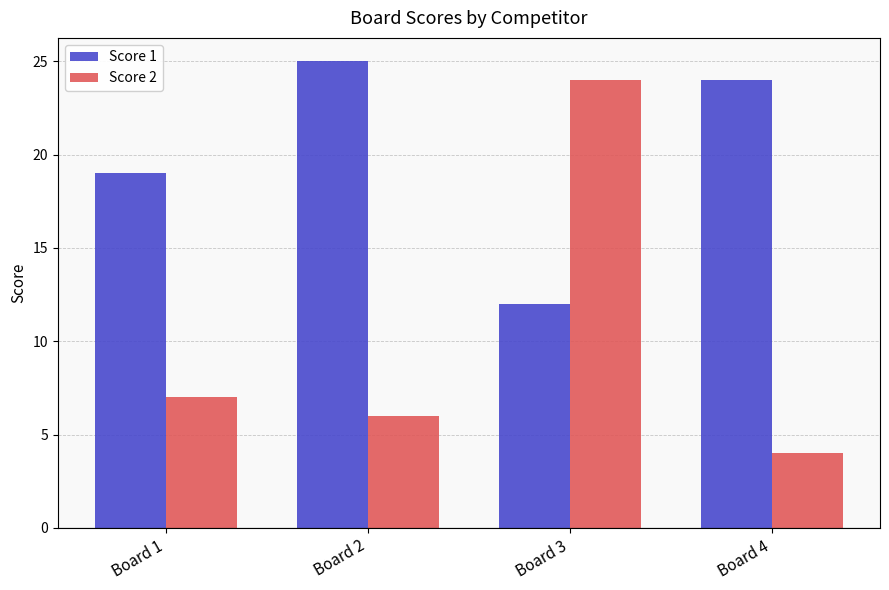

How many bars are there in each group?

2